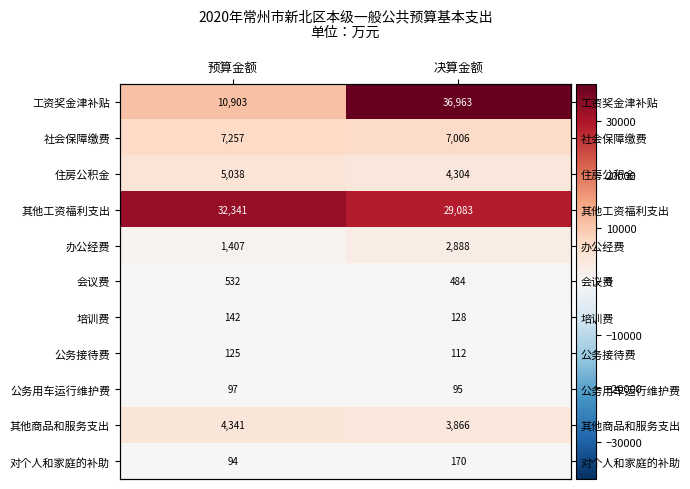

Is it true that 培训费 equals 58.0 at 决算金额?

False